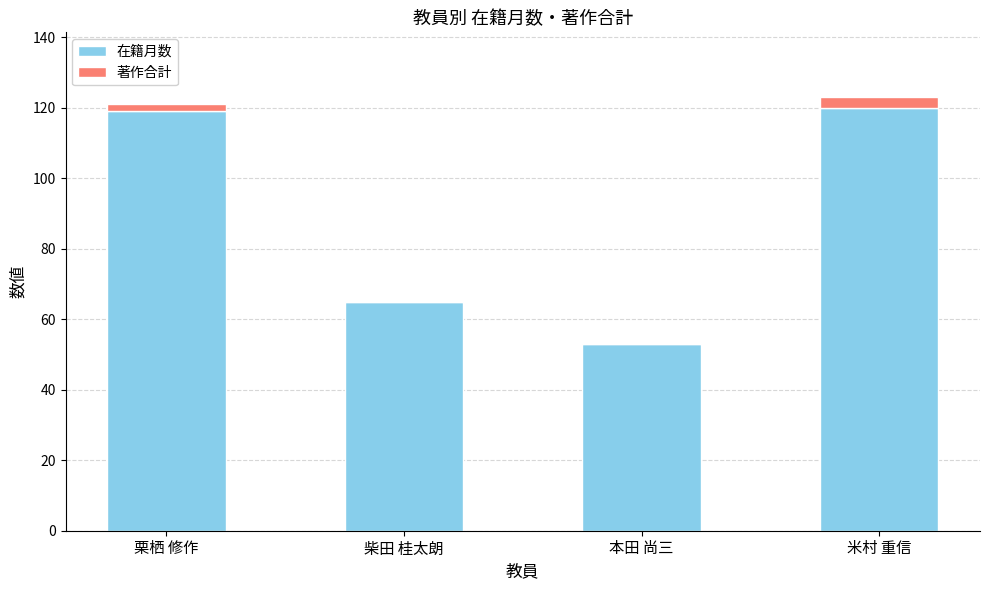

The 在籍月数 series shows 21 at 本田 尚三. True or false?

False